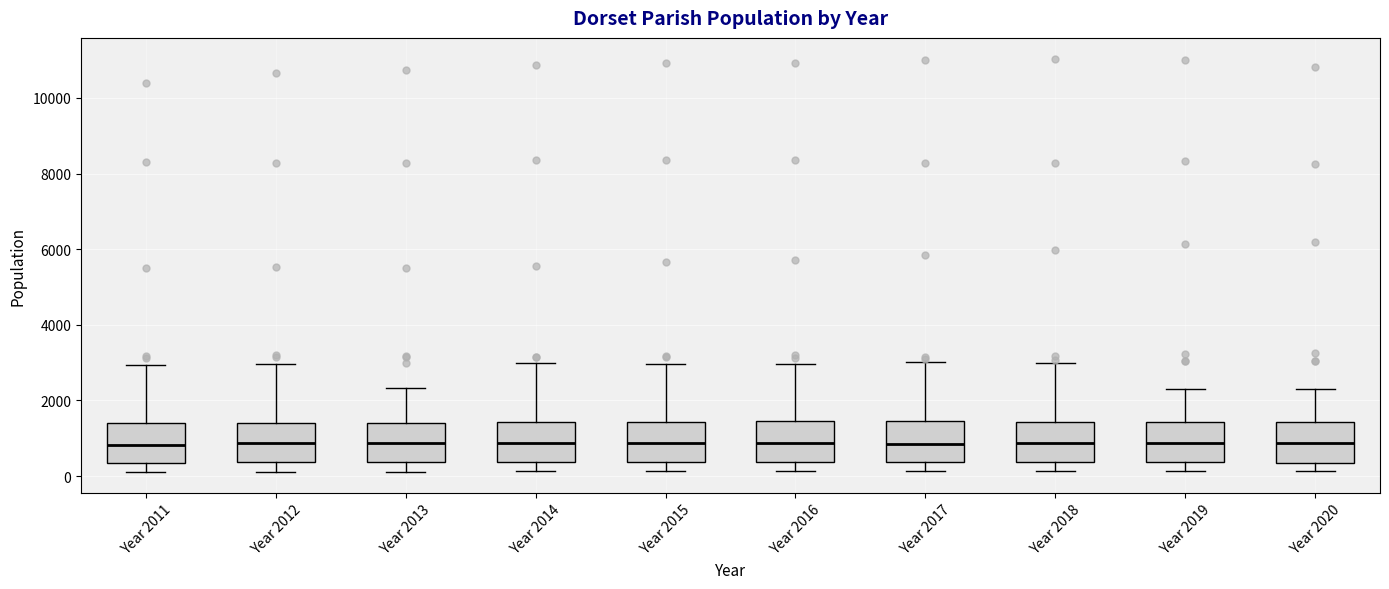

Where does the upper whisker of the box for Year 2019 end on the y-axis? The values are not printed on the chart, so give them approximately, as read against the axis.

2400